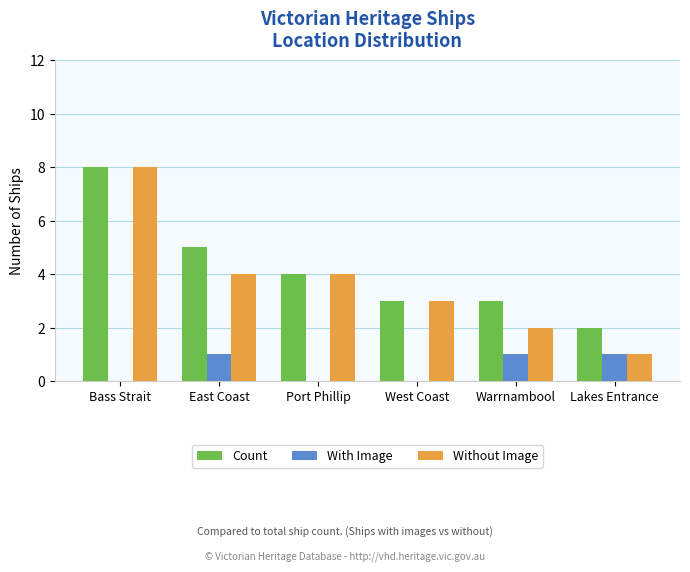

Which series has the largest total across all categories?

Count